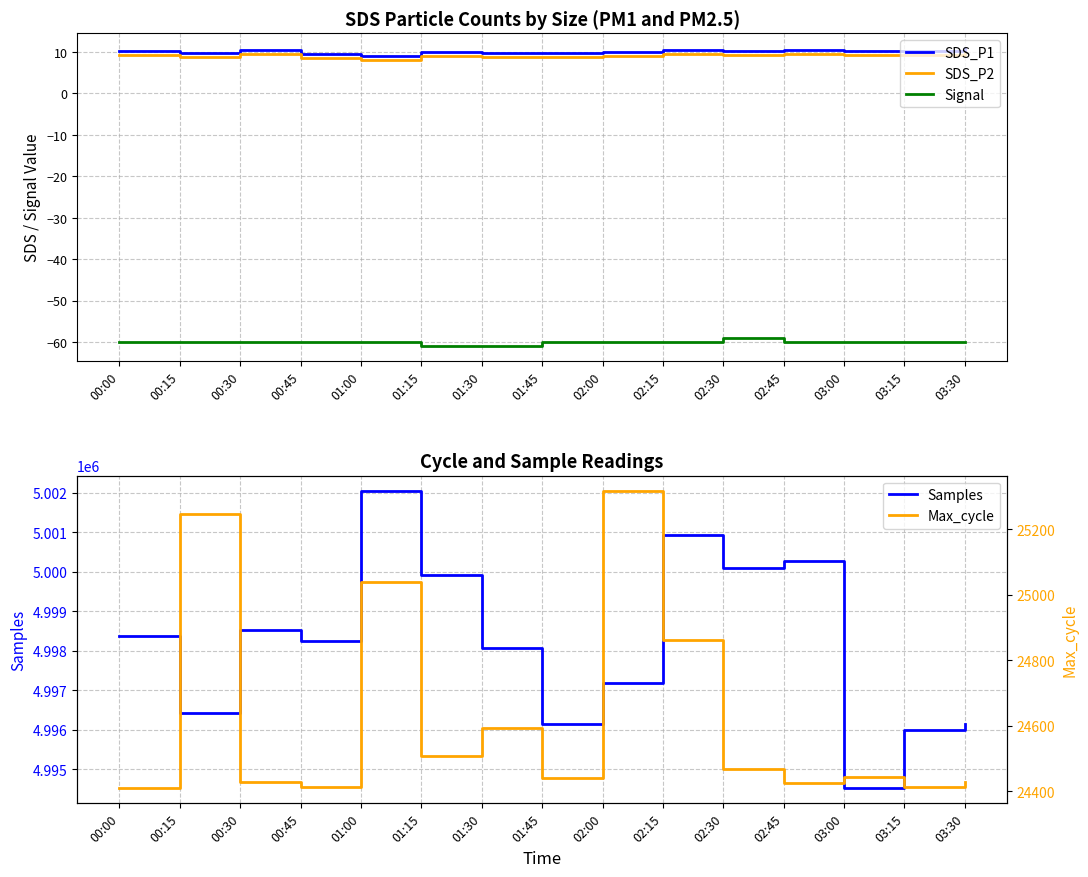

Rank the series at 02:30 from lowest to highest value.

Signal, SDS_P2, SDS_P1, Max_cycle, Samples